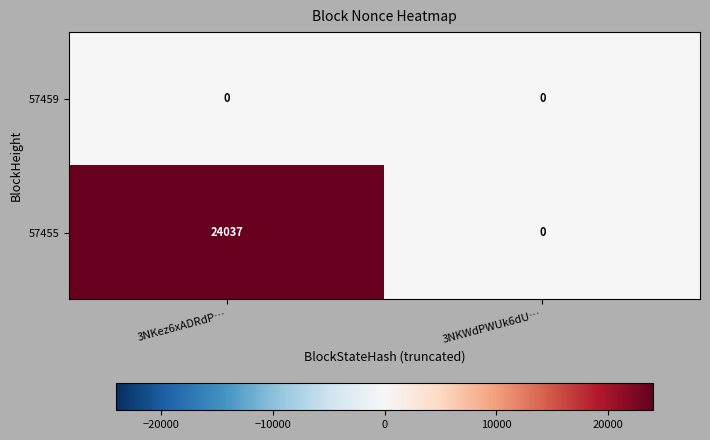

What is the greatest value displayed?

24037